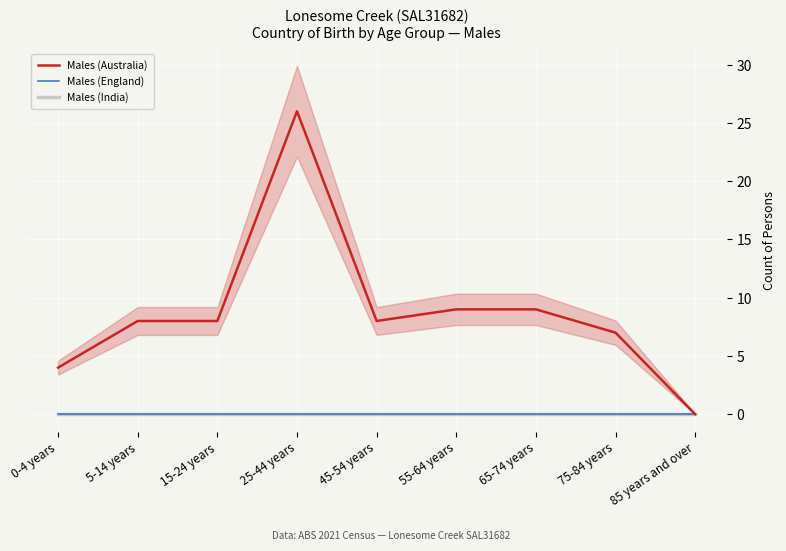

Reading left to right, what are all the values shown in this chart?

Males (Australia): 0-4 years=4	5-14 years=8	15-24 years=8	25-44 years=26	45-54 years=8	55-64 years=9	65-74 years=9	75-84 years=7	85 years and over=0
Males (England): 0-4 years=0	5-14 years=0	15-24 years=0	25-44 years=0	45-54 years=0	55-64 years=0	65-74 years=0	75-84 years=0	85 years and over=0
Males (India): 0-4 years=0	5-14 years=0	15-24 years=0	25-44 years=0	45-54 years=0	55-64 years=0	65-74 years=0	75-84 years=0	85 years and over=0